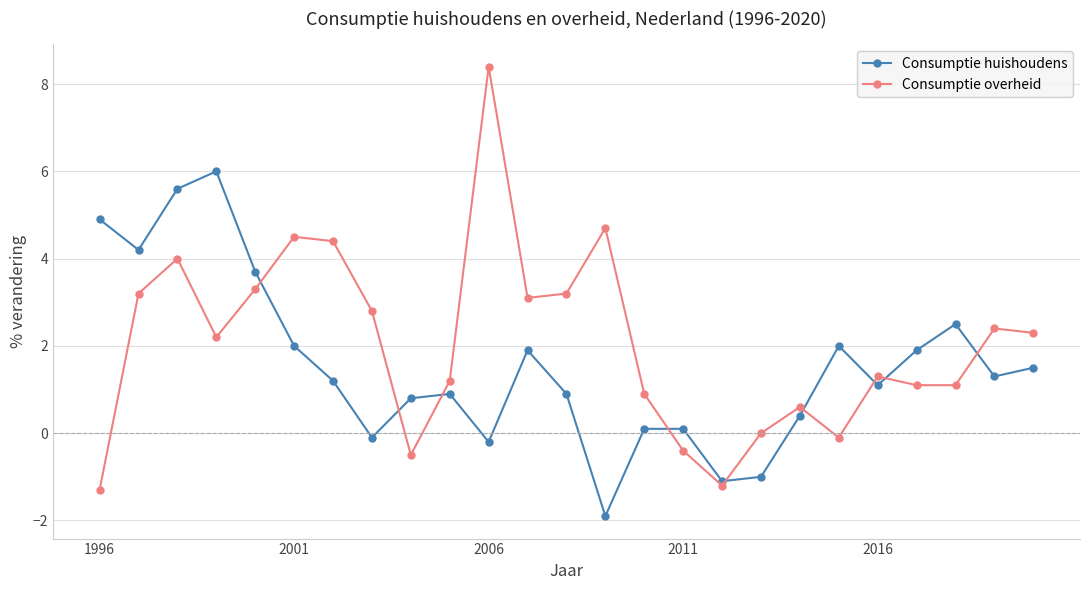

True or false: Consumptie huishoudens has more than 2 points higher than both neighbors.

True